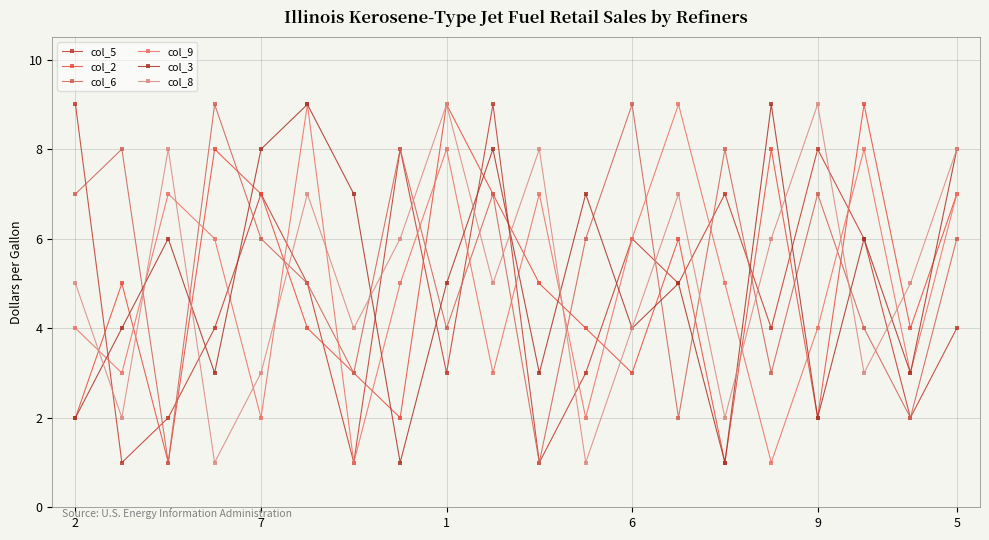

In col_6, how many points are higher than both neighbors (excluding endpoints)?

7